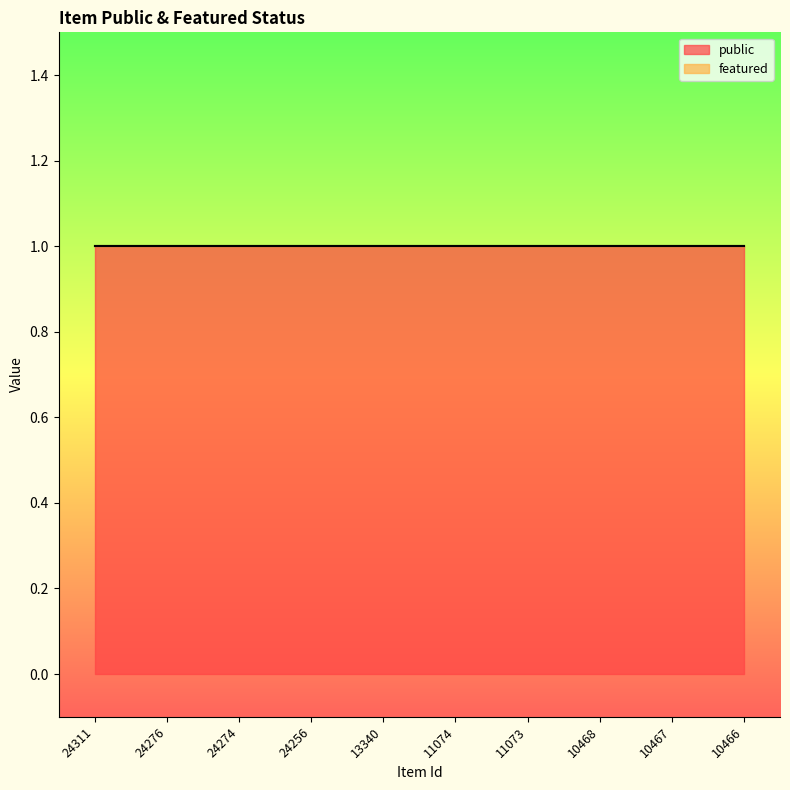

Rank the categories by featured value from lowest to highest.

24311, 24276, 24274, 24256, 13340, 11074, 11073, 10468, 10467, 10466